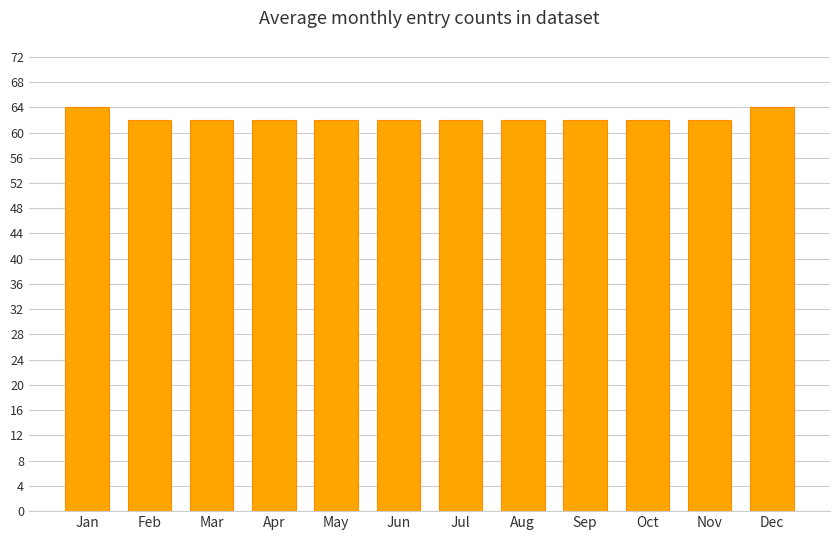

The chart shows a value of 62 at Nov. True or false?

True